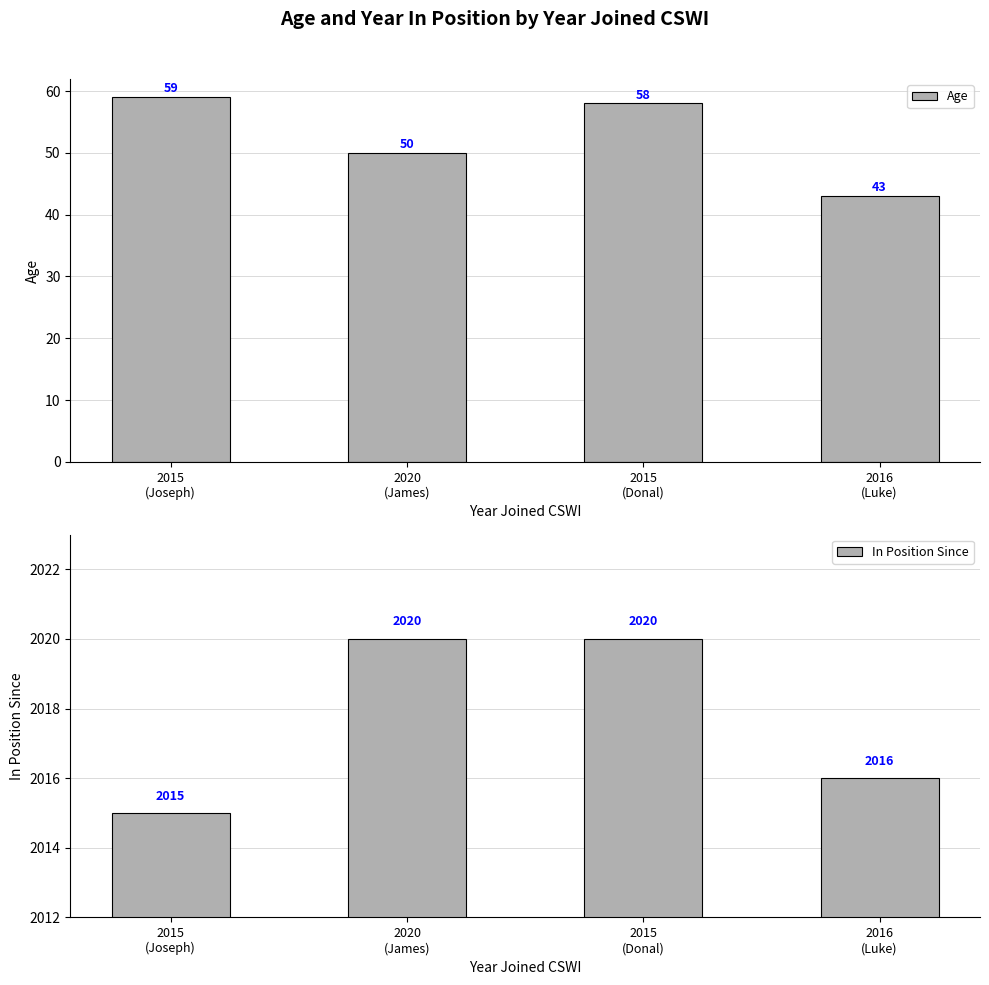

Is the value of In Position Since at 2015
(Joseph) greater than the value of Age at 2015
(Joseph)?

Yes